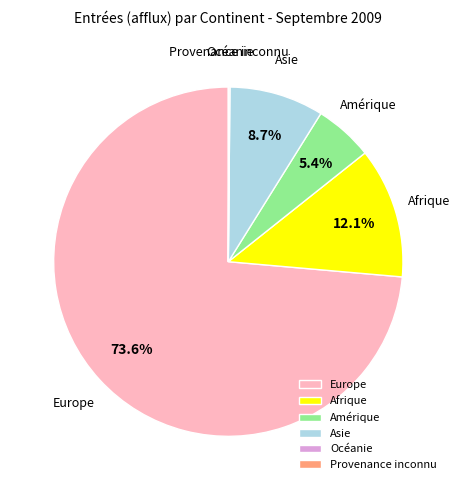

Which category has the biggest portion of the pie?

Europe